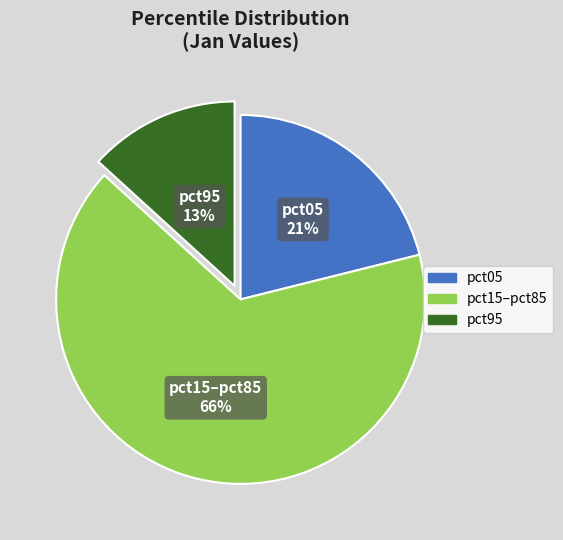

Is there any slice that represents more than half of the pie?

Yes